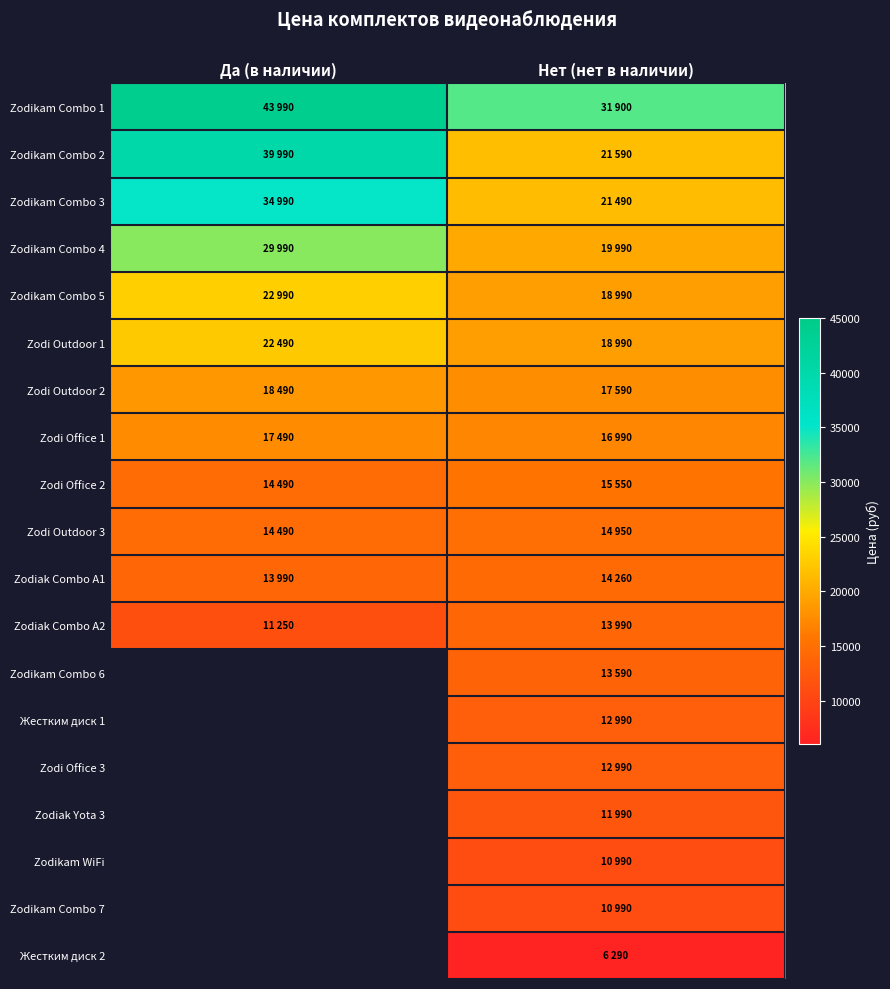

How many data points does each series have?

2